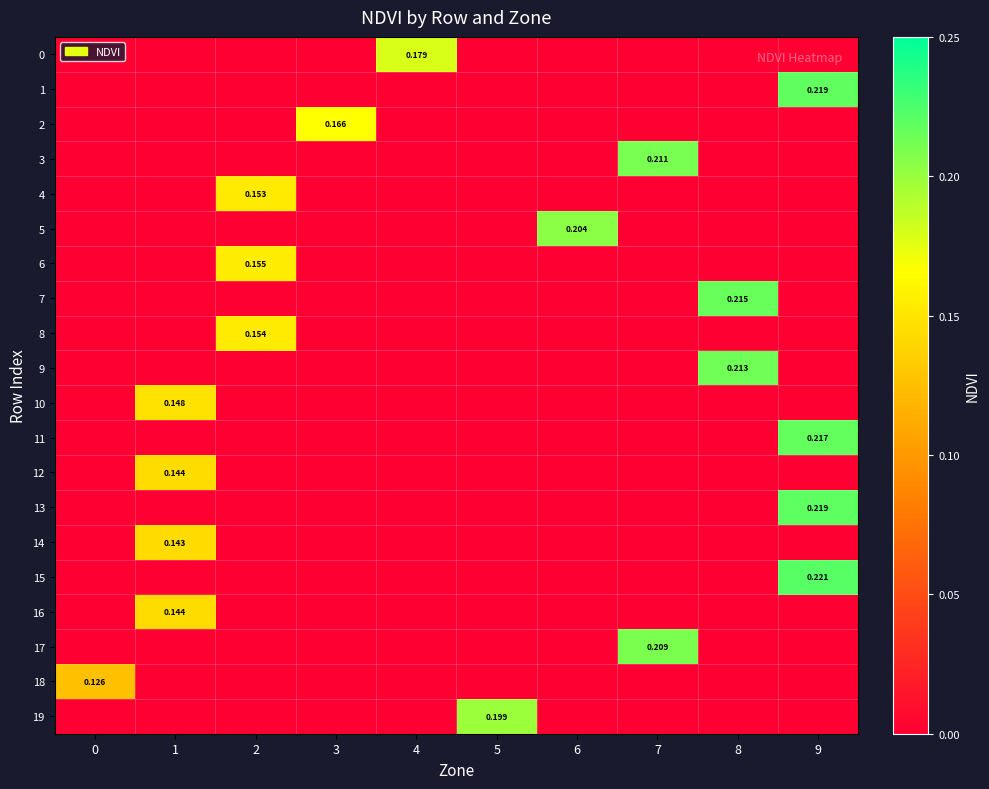

Rank the categories by row_15 value from lowest to highest.

0, 1, 2, 3, 4, 5, 6, 7, 8, 9